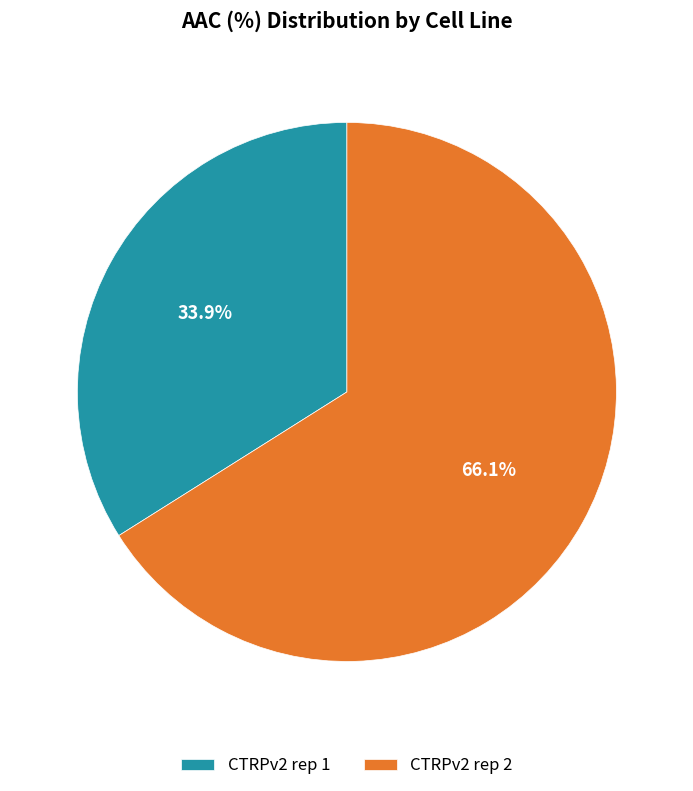

To the nearest percent, what is the difference between the CTRPv2 rep 2 and CTRPv2 rep 1 slice percentages?

32%